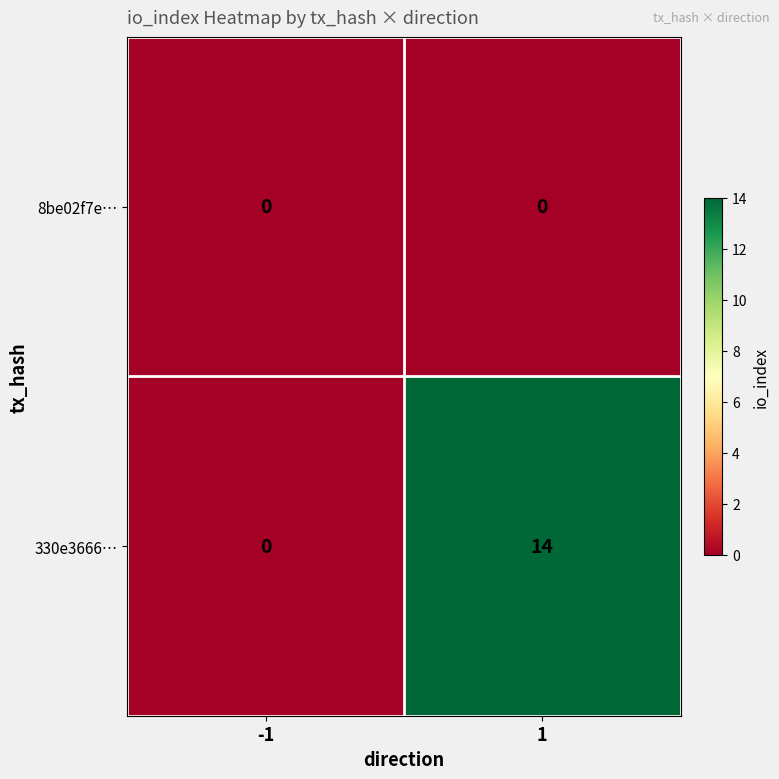

Which series changed the most between -1 and 1?

330e3666…